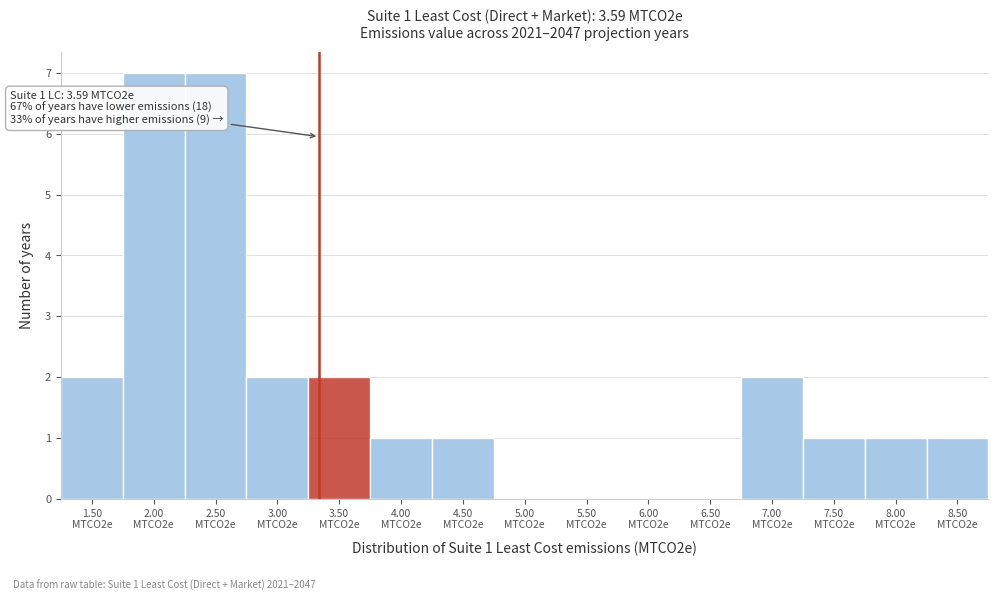

What is the sum of all values?

27